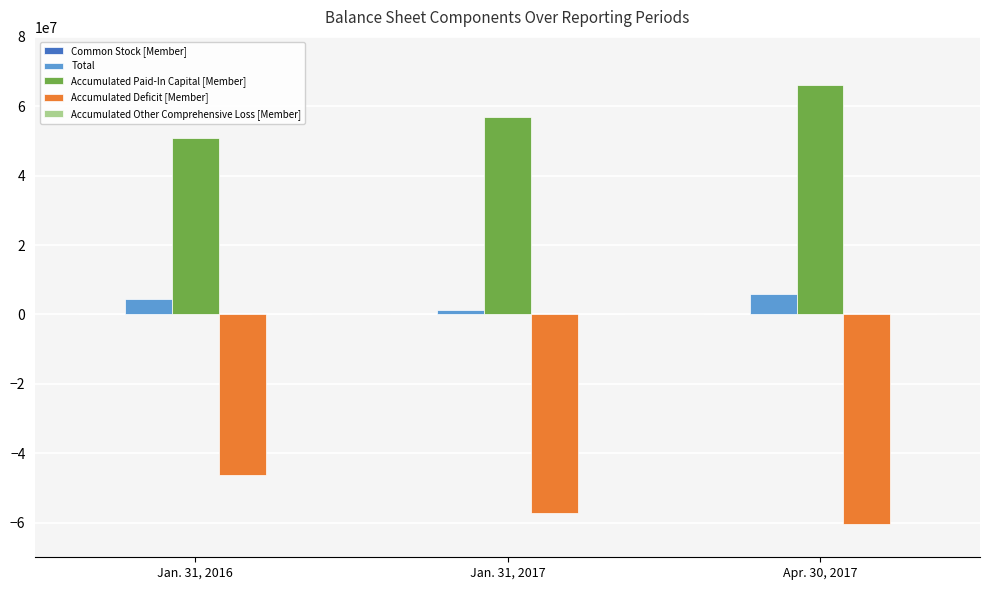

Which label corresponds to the largest value in the chart?

Apr. 30, 2017